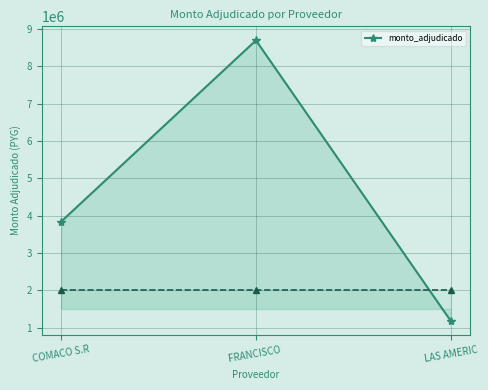

How many lines are shown in the chart?

1